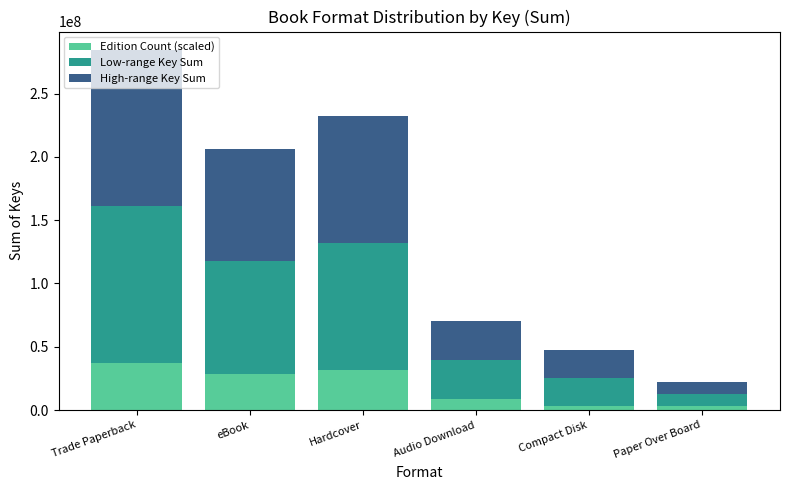

What is the minimum value for Edition Count (scaled)?

2886134.6